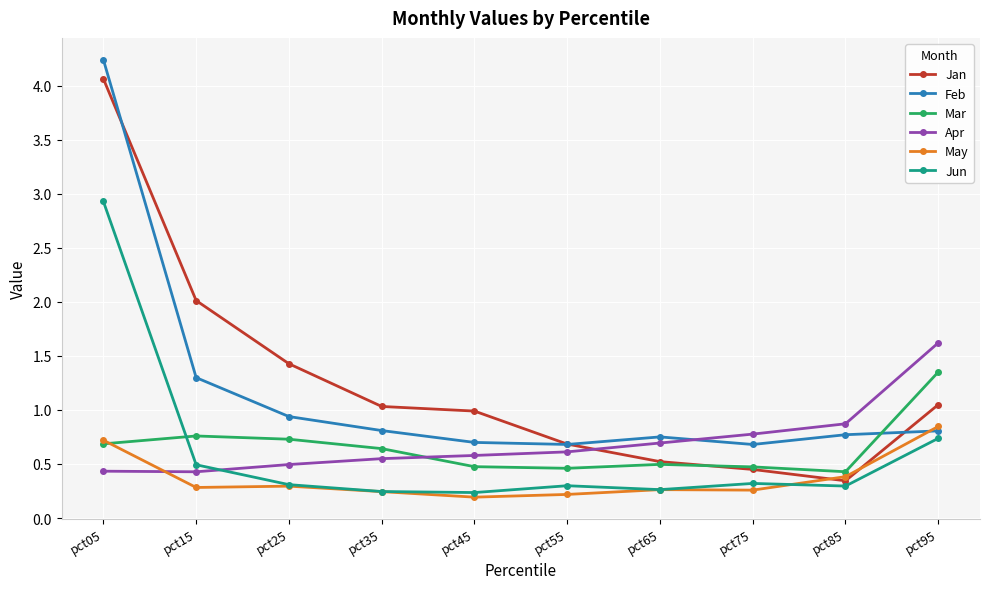

What are all the series names shown in the legend?

Jan, Feb, Mar, Apr, May, Jun